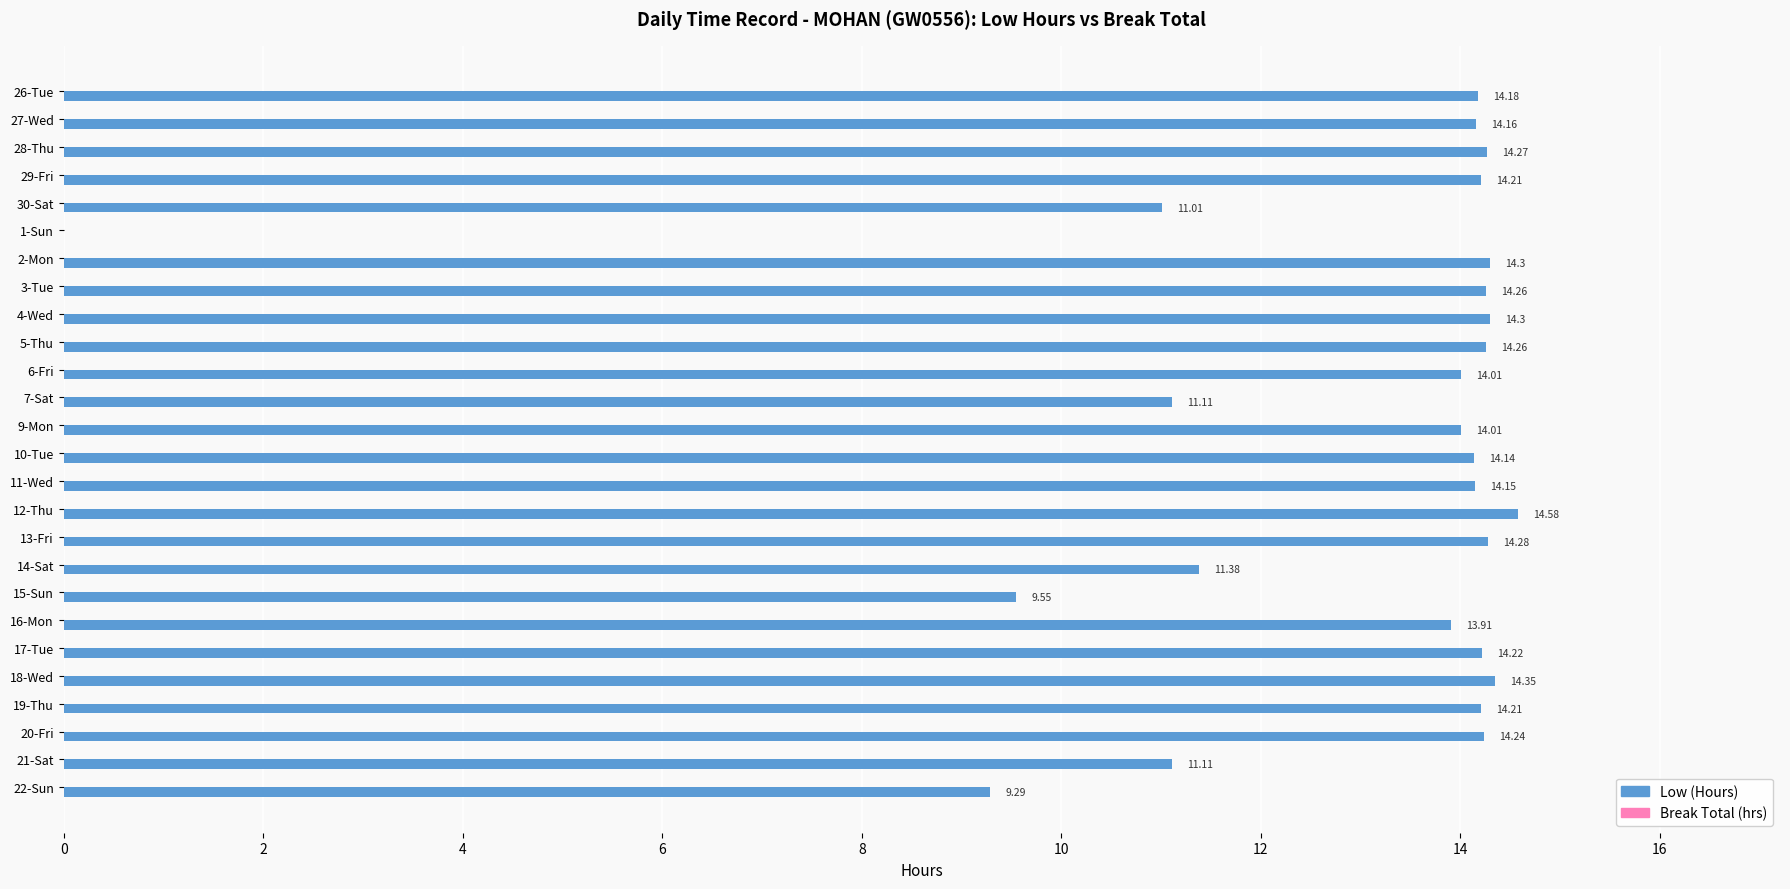

What is the sum of the values at 15-Sun and 9-Mon?

23.6